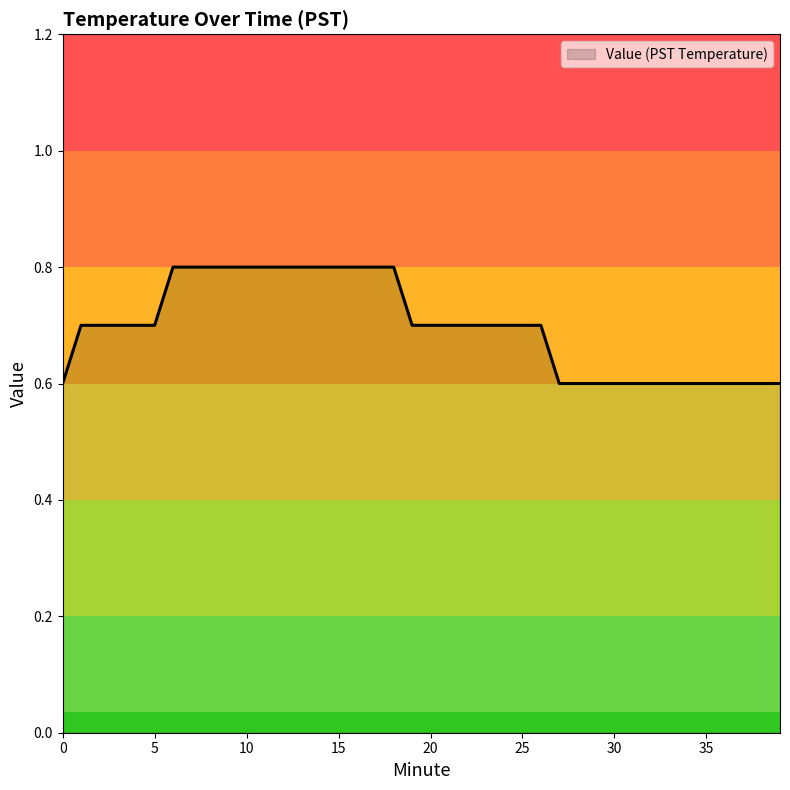

What is the smallest value displayed?

0.6